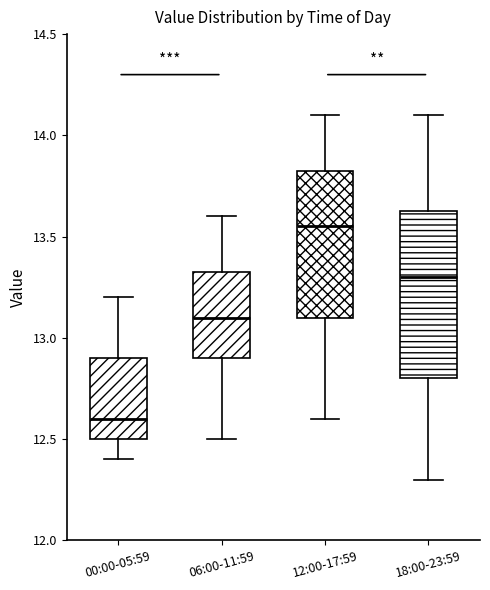

Reading left to right, read every box against the y-axis: the position of its median line, the range the box covers, and the ends of its whiskers. The values are not printed on the chart, so give them approximately, as read against the axis.

00:00-05:59: median 12.60, box 12.50 to 12.90, whiskers 12.40 to 13.20
06:00-11:59: median 13.10, box 12.90 to 13.35, whiskers 12.50 to 13.60
12:00-17:59: median 13.55, box 13.10 to 13.85, whiskers 12.60 to 14.10
18:00-23:59: median 13.30, box 12.80 to 13.65, whiskers 12.30 to 14.10